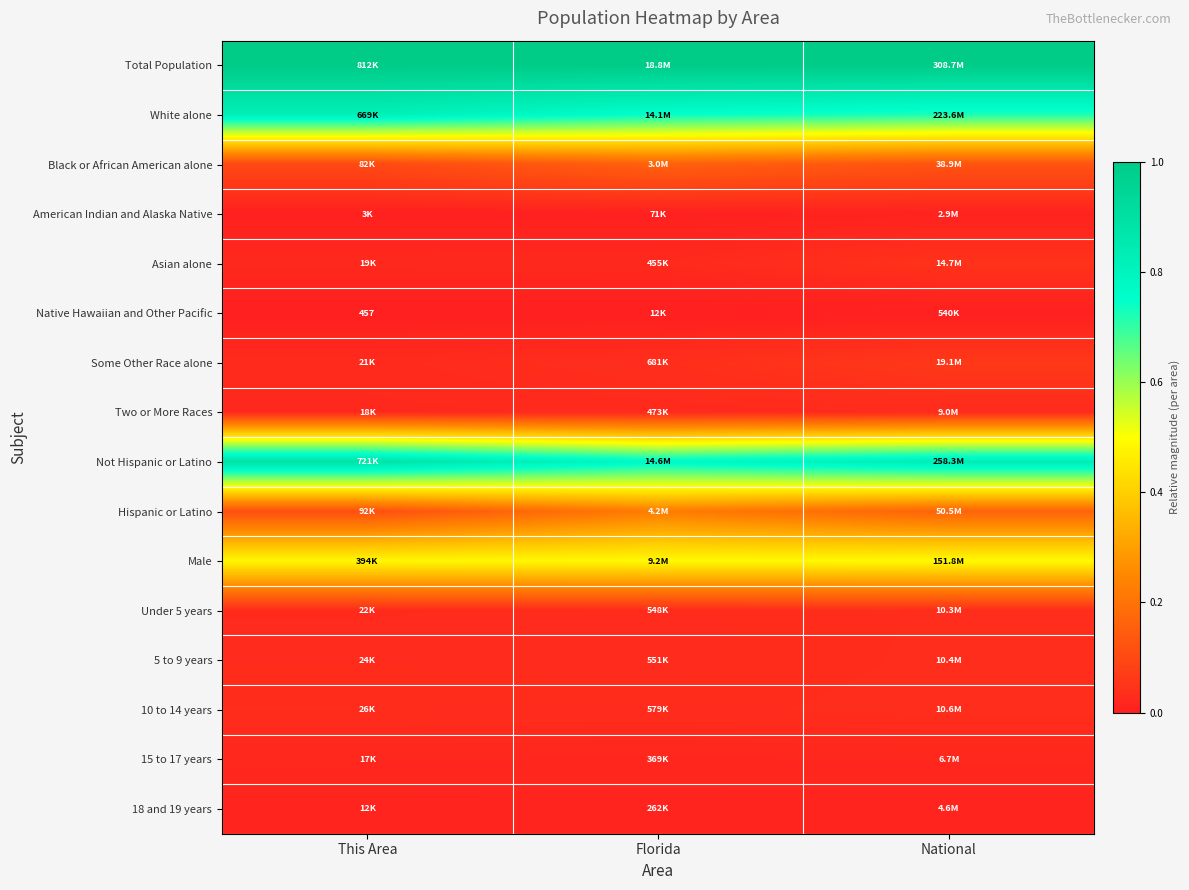

Which category has the highest value in the Asian alone series?

National